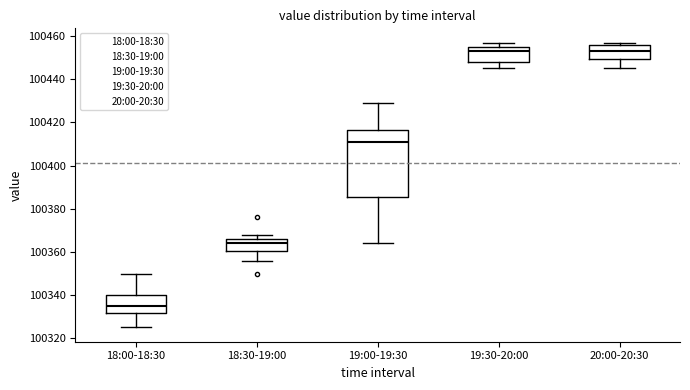

Reading left to right, transcribe this box plot: for each box, give where its median line is, the range the box spans, and where its two whiskers end, as read against the y-axis. The values are not printed on the chart, so give them approximately, as read against the axis.

18:00-18:30: median 100336, box 100332 to 100340, whiskers 100326 to 100350
18:30-19:00: median 100364, box 100360 to 100366, whiskers 100356 to 100368
19:00-19:30: median 100412, box 100386 to 100416, whiskers 100364 to 100430
19:30-20:00: median 100454, box 100448 to 100456, whiskers 100446 to 100458
20:00-20:30: median 100454, box 100450 to 100456, whiskers 100446 to 100458